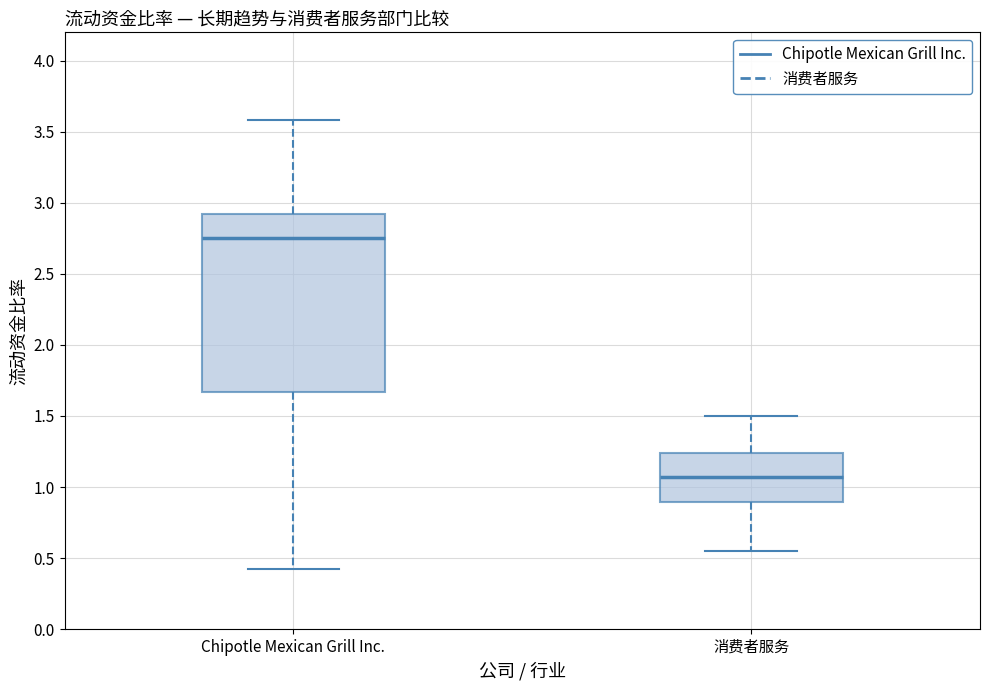

Reading left to right, read every box against the y-axis: the position of its median line, the range the box covers, and the ends of its whiskers. The values are not printed on the chart, so give them approximately, as read against the axis.

Chipotle Mexican Grill Inc.: median 2.75, box 1.65 to 2.95, whiskers 0.40 to 3.60
消费者服务: median 1.05, box 0.90 to 1.25, whiskers 0.55 to 1.50